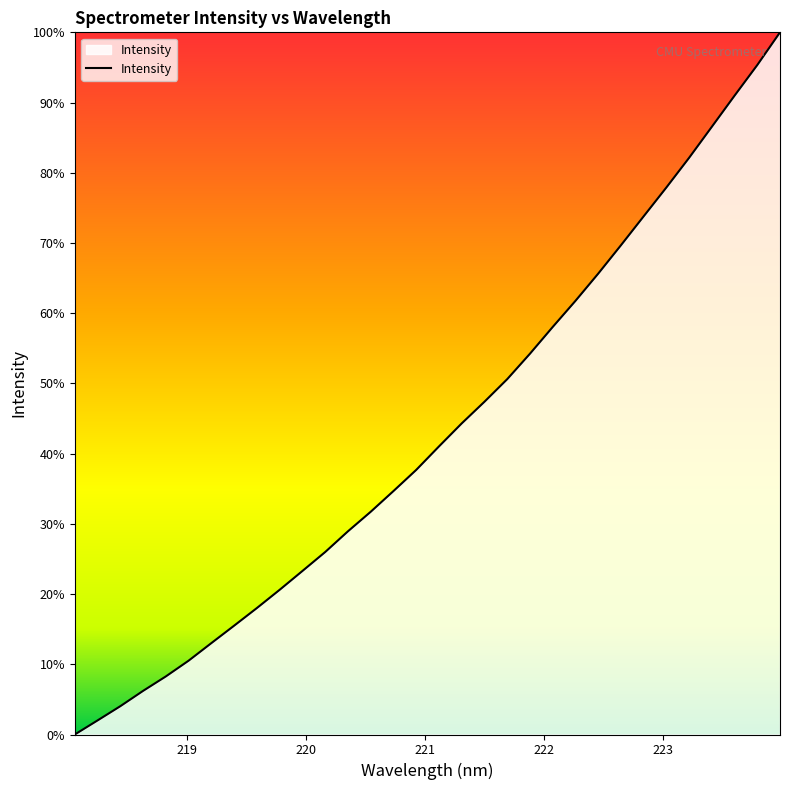

True or false: the data has more than 1 interior local peaks.

False